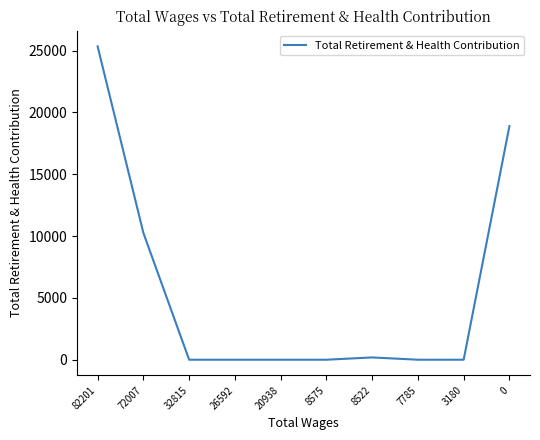

True or false: the data shows 15756 at 72007.

False